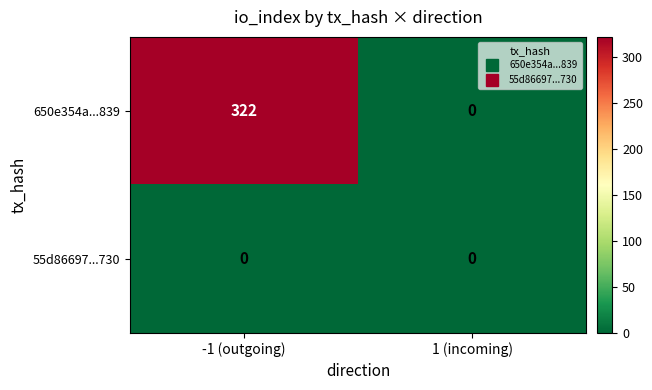

Is it true that 650e354a...839 equals 133 at 1 (incoming)?

False